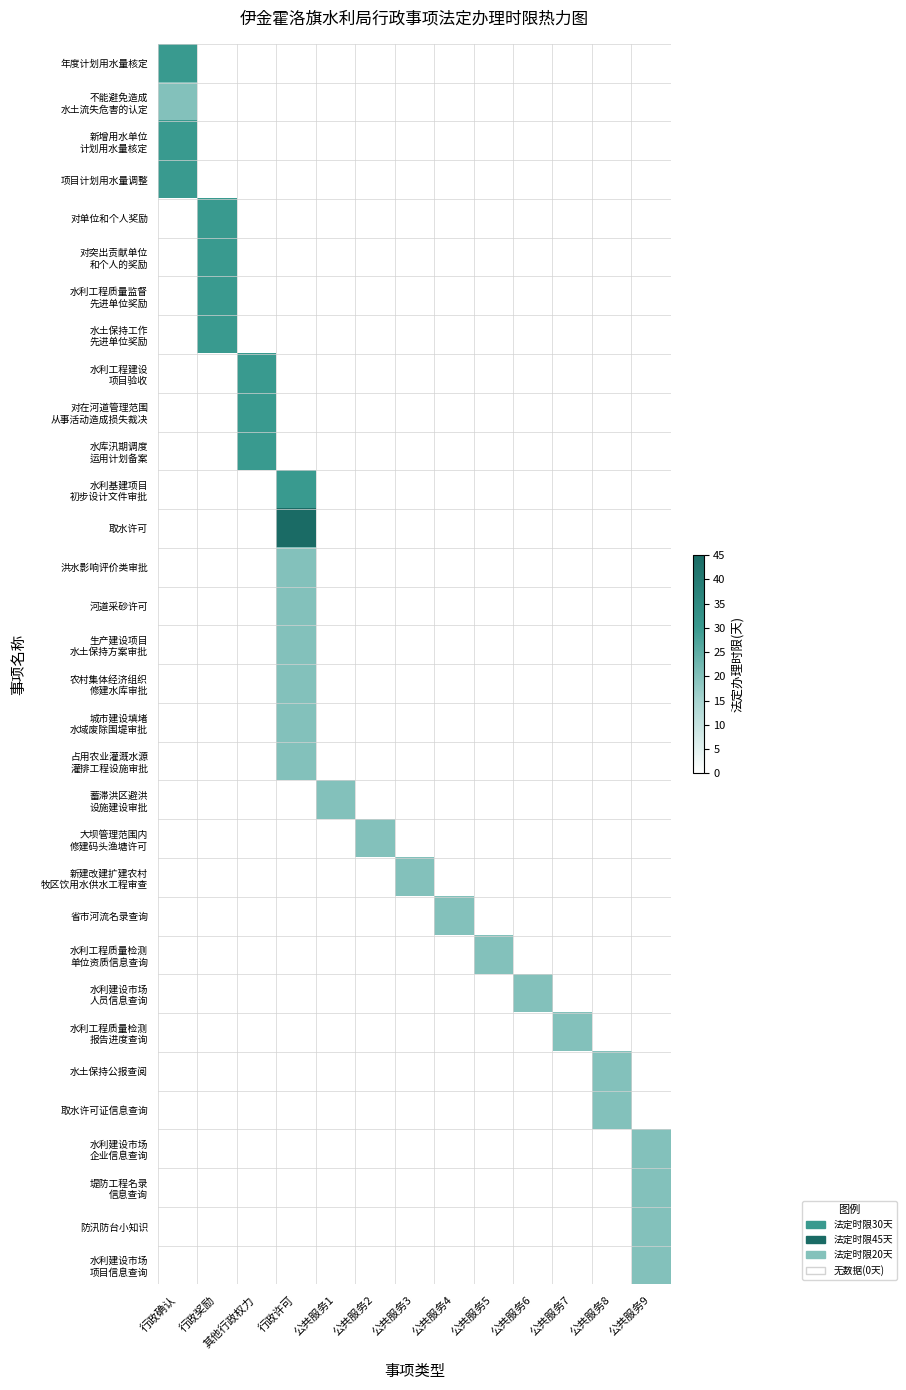

Which label corresponds to the smallest value in the chart?

行政奖励